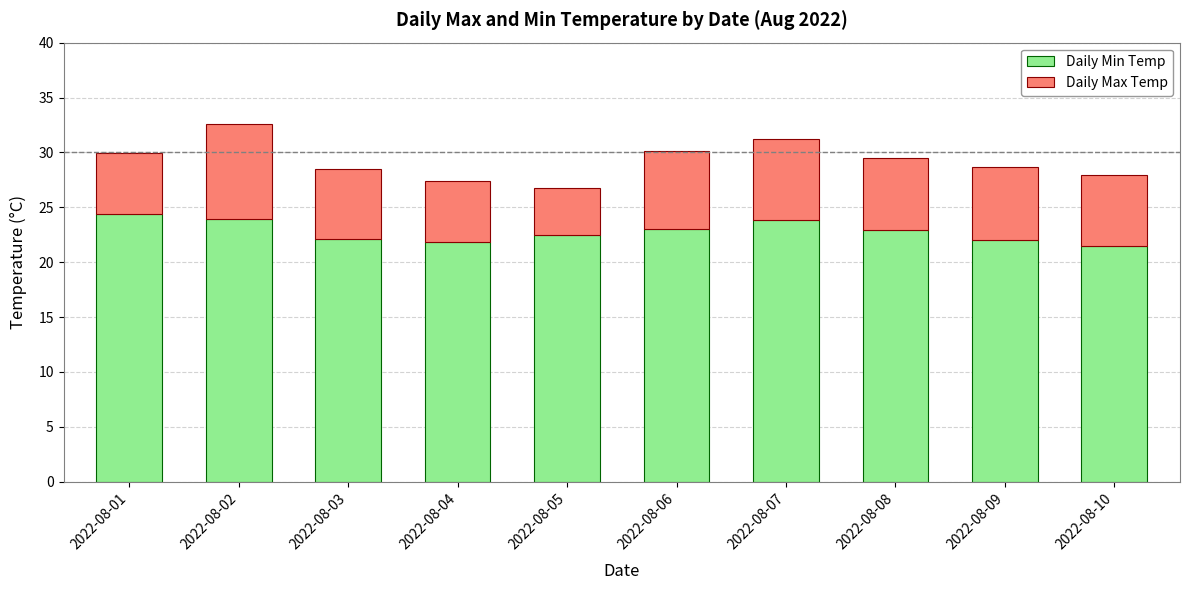

At which category is the sum across all series the highest?

2022-08-02